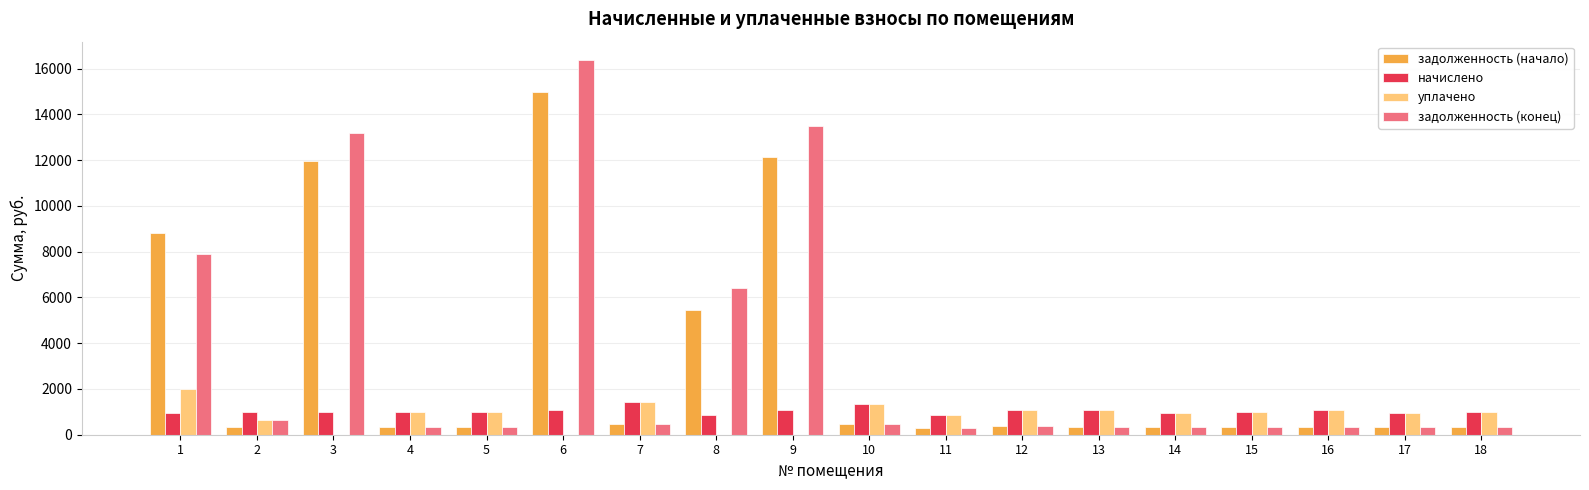

What is the sum of all задолженность (конец) values?

62239.9